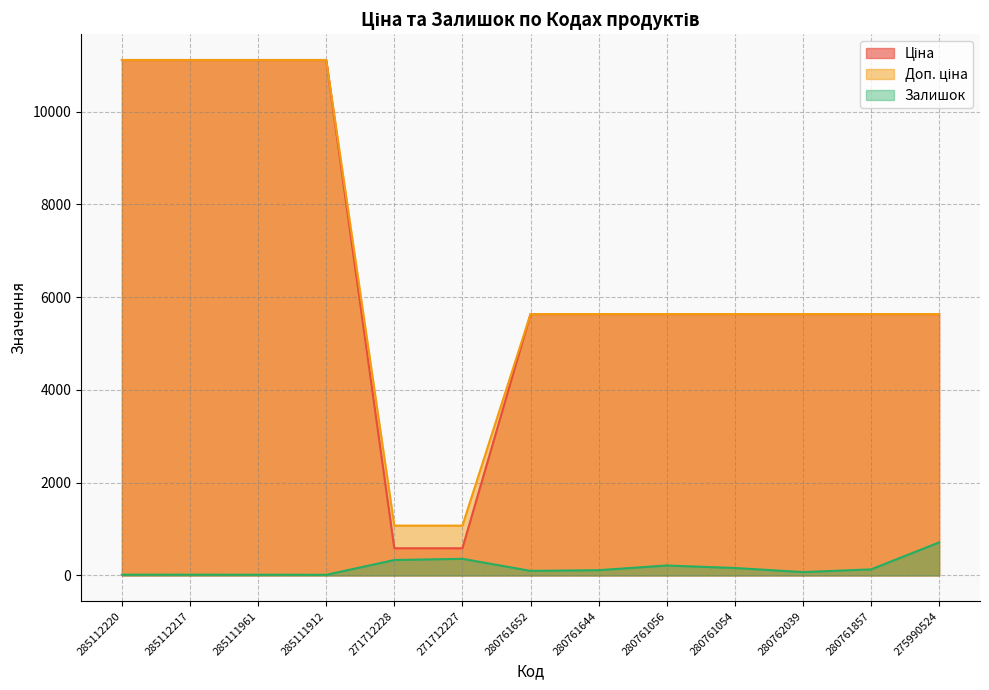

What is the label of the 9th point from the right?

271712228